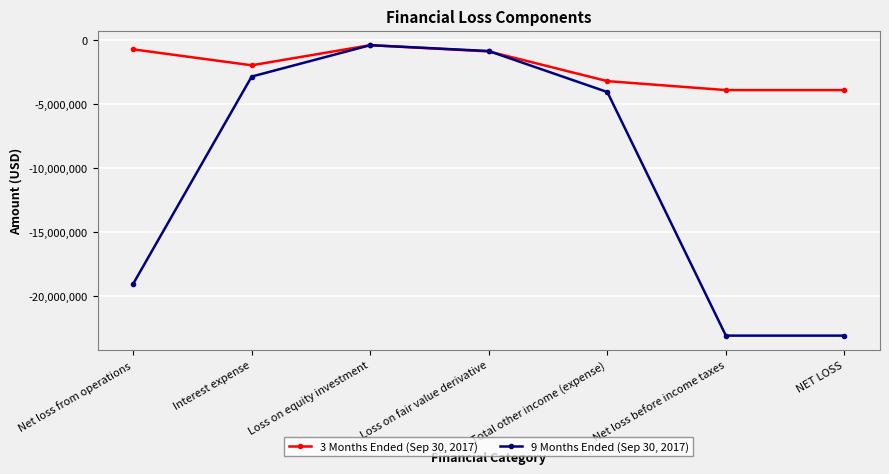

How many distinct data groups are displayed?

2